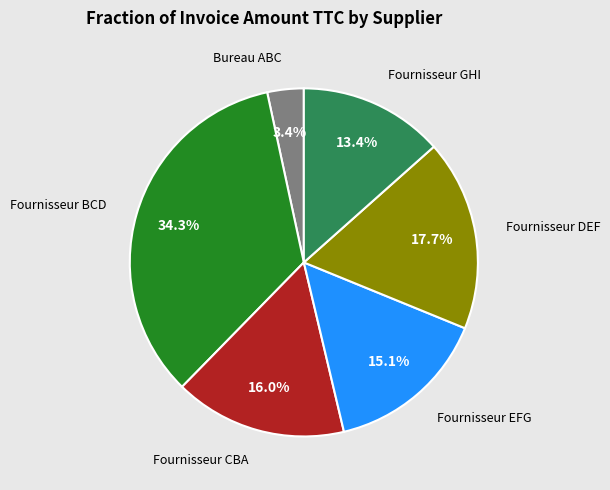

Is there a majority slice in this chart?

No